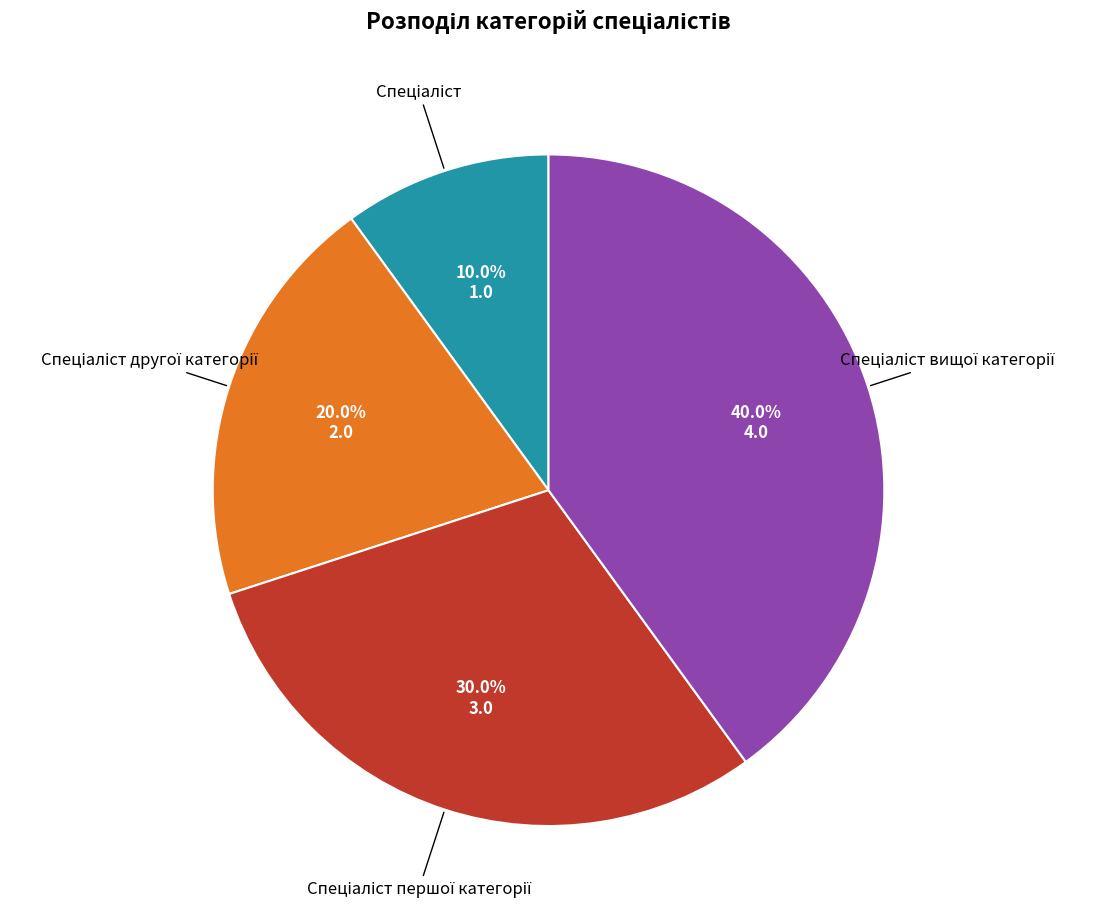

Is there any slice that represents more than half of the pie?

No